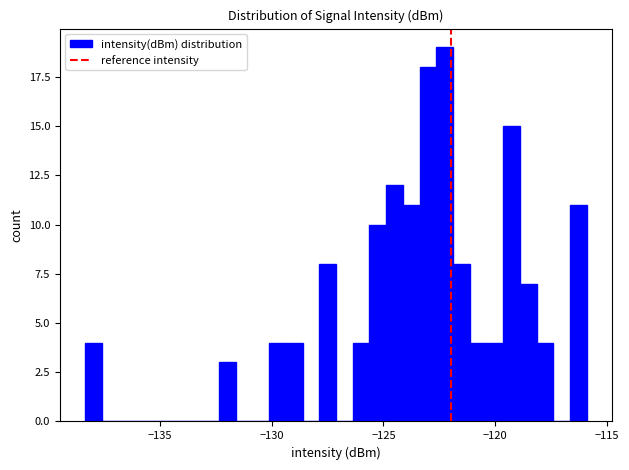

Around what value on the x-axis is the tallest bar? Give the approximate position of its centre, as read against the axis.

-122.5